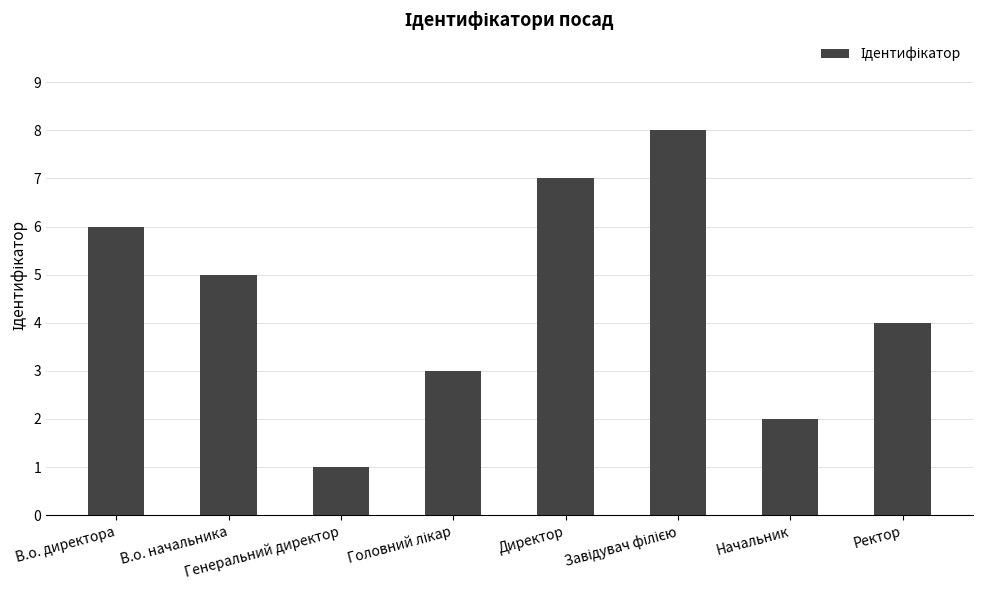

How many values are below 5?

4